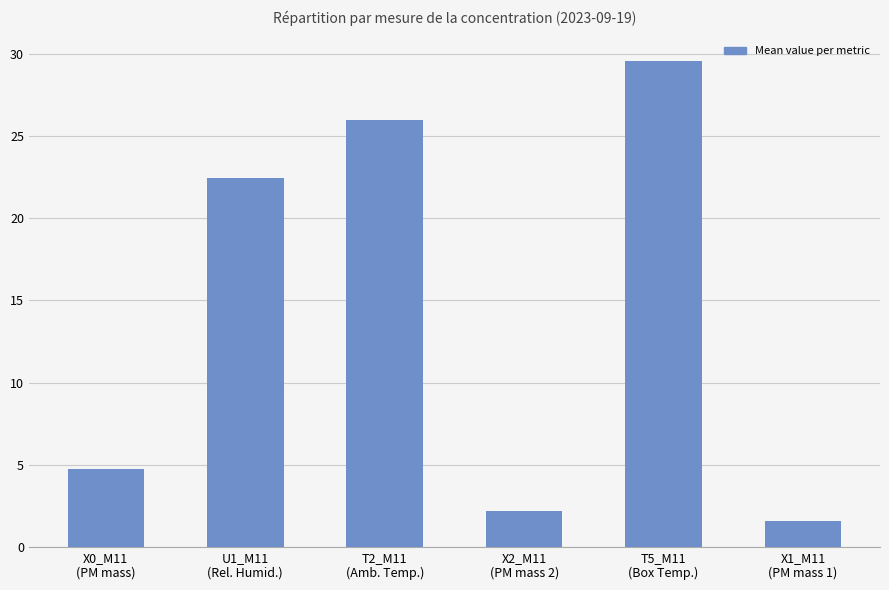

Which category has the highest value across all series?

T5_M11
(Box Temp.)